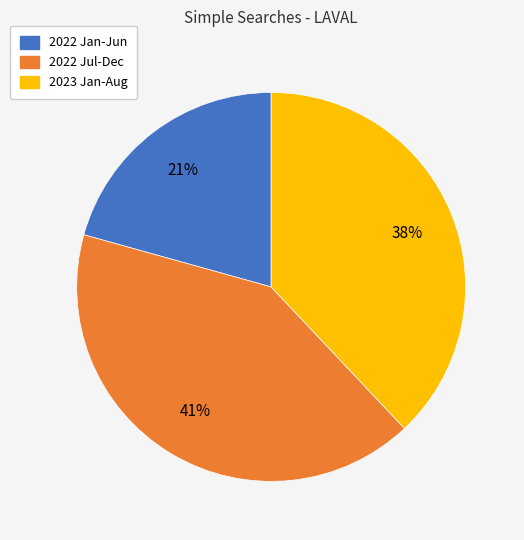

Combined, do 2022 Jul-Dec and 2023 Jan-Aug account for over 50%?

Yes